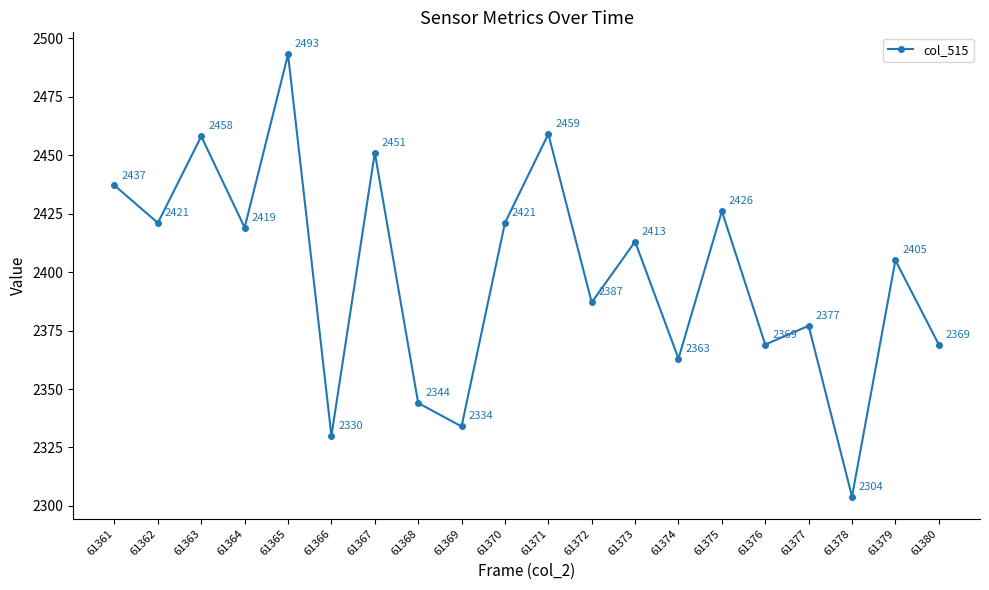

At which category does the chart reach its minimum across all series?

61378